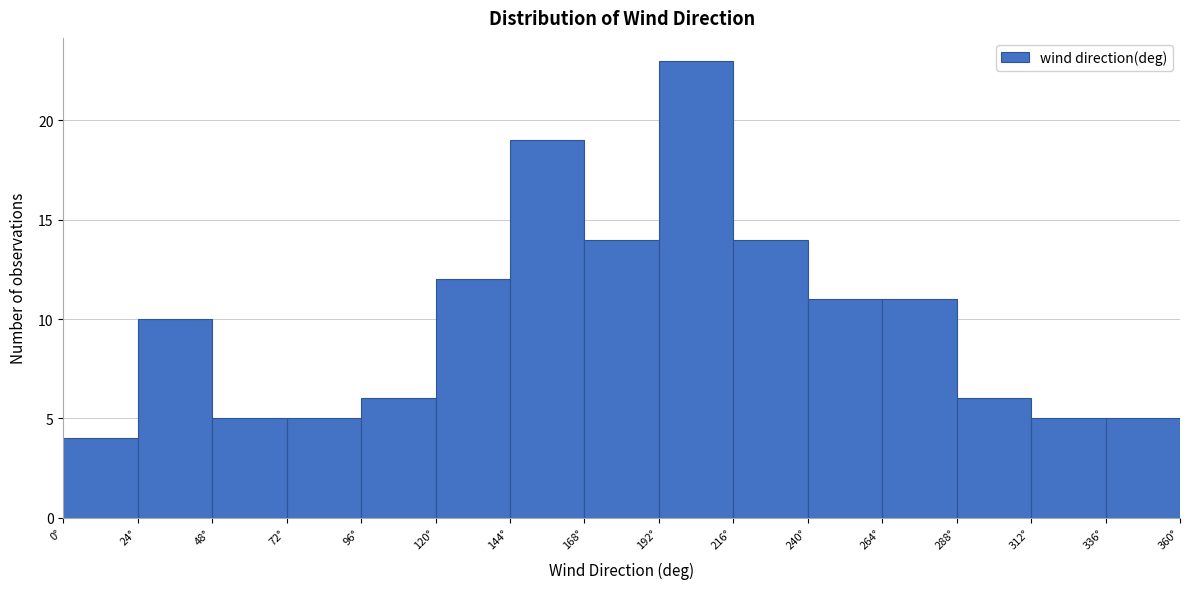

Which range on the x-axis has the tallest bar?

192 to 216